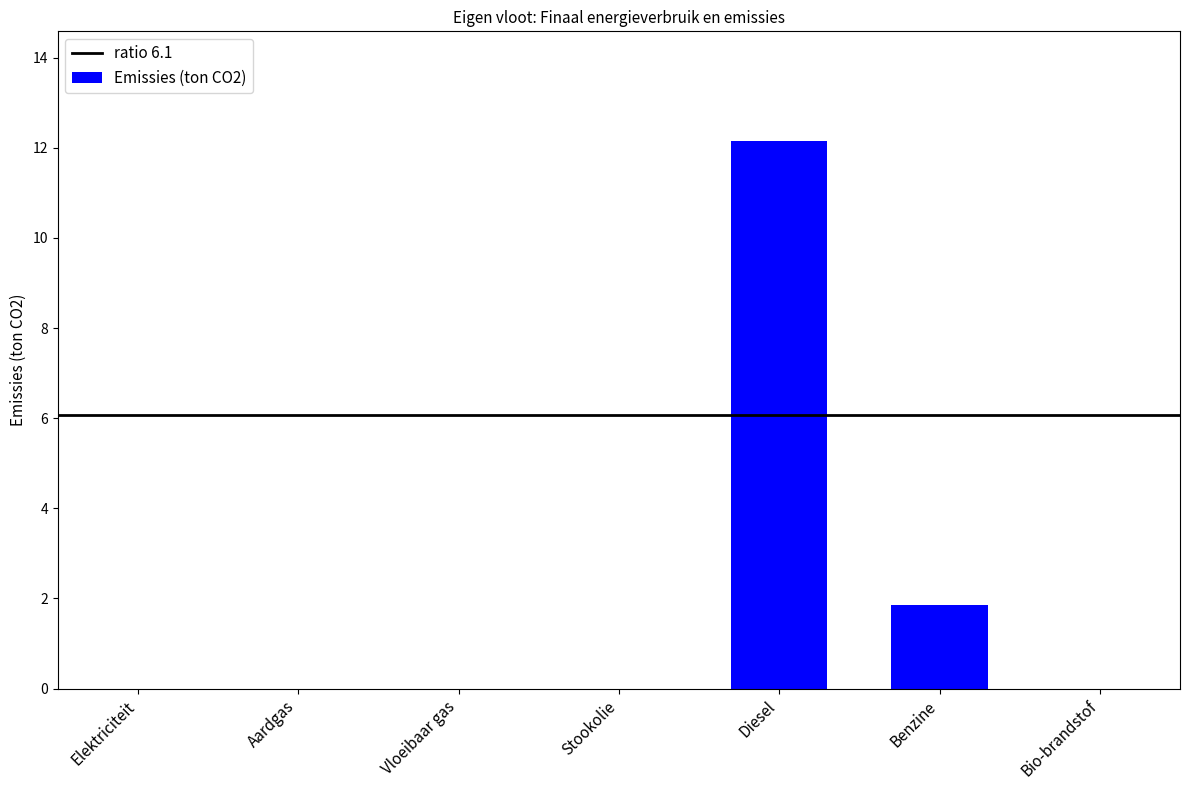

Are the bars horizontal?

No